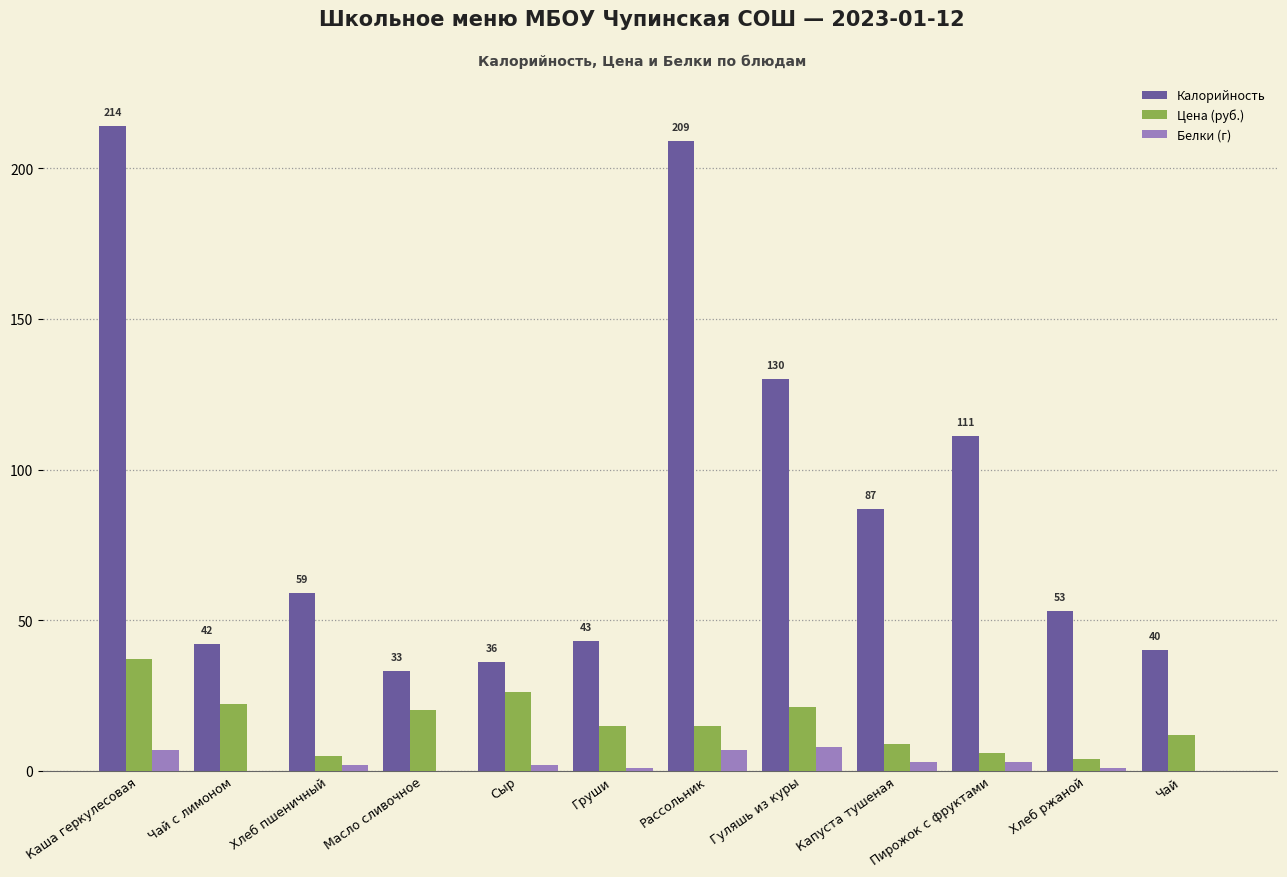

True or false: Цена (руб.) has a value of 4 at Чай с лимоном.

False